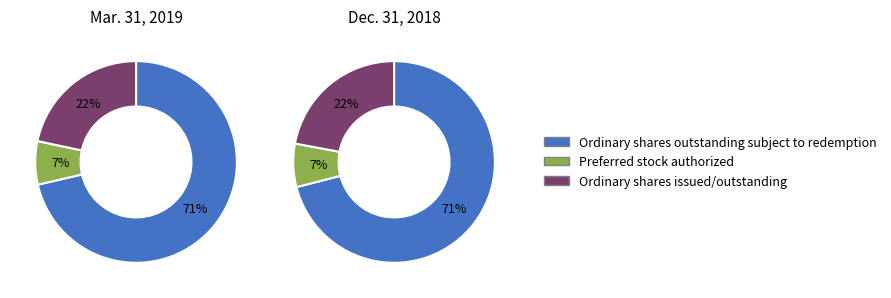

Between Ordinary shares issued/outstanding and Ordinary shares outstanding subject to redemption, which is larger?

Ordinary shares outstanding subject to redemption